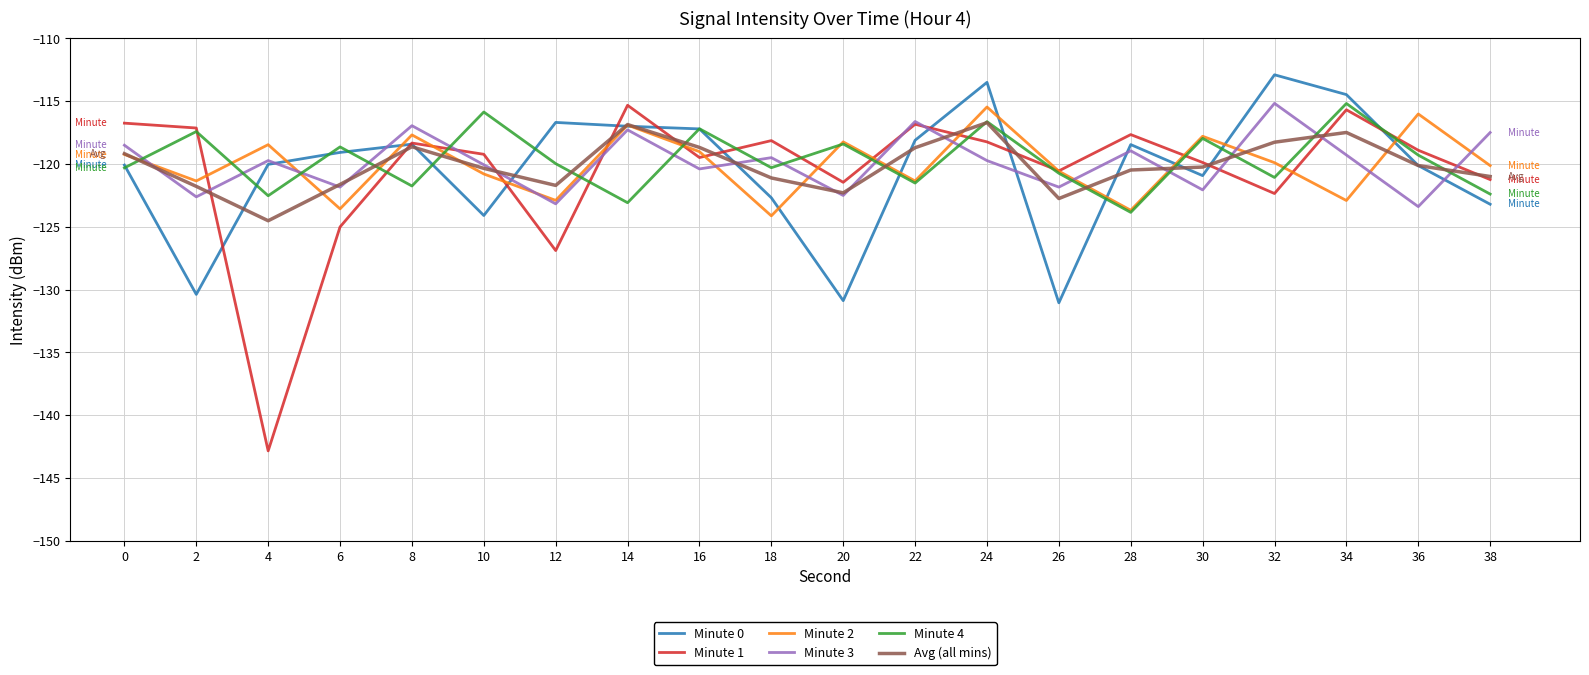

What is the spread (max minus min) of values at 30?

4.3